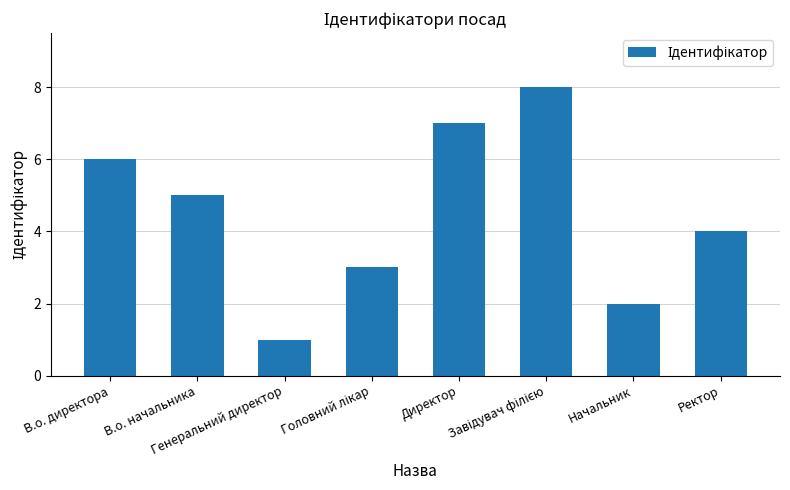

Read the value at Начальник.

2